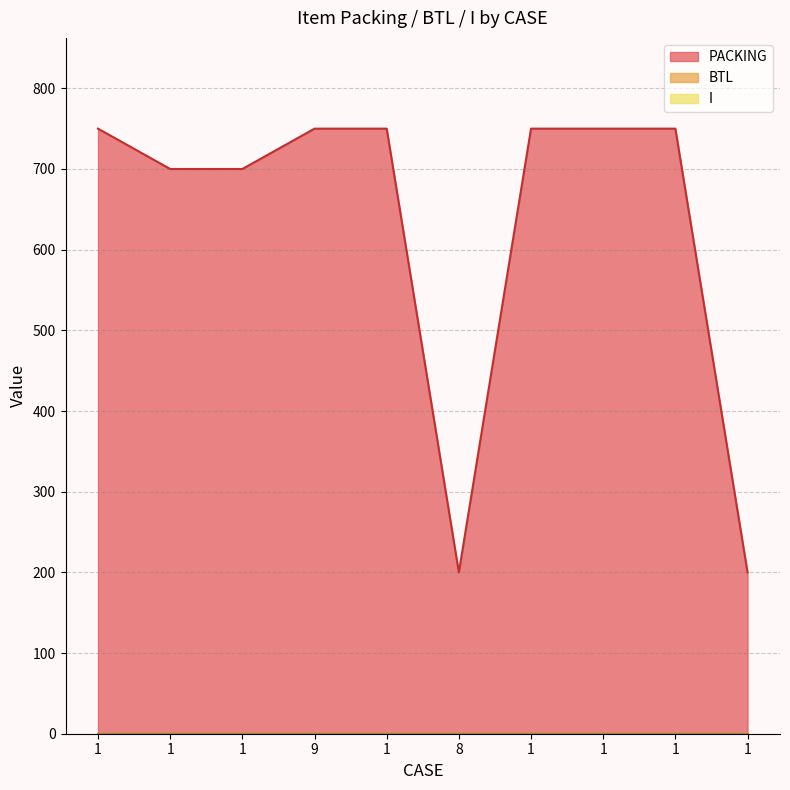

Reading left to right, transcribe all the data shown in this chart.

PACKING: 750	700	700	750	750	200	750	750	750	200
BTL: 0	0	0	0	0	0	0	0	0	0
I: 0	0	0	0	0	0	0	0	0	0